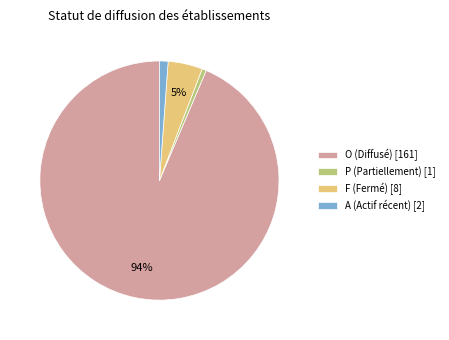

How many slices are in this pie chart?

4